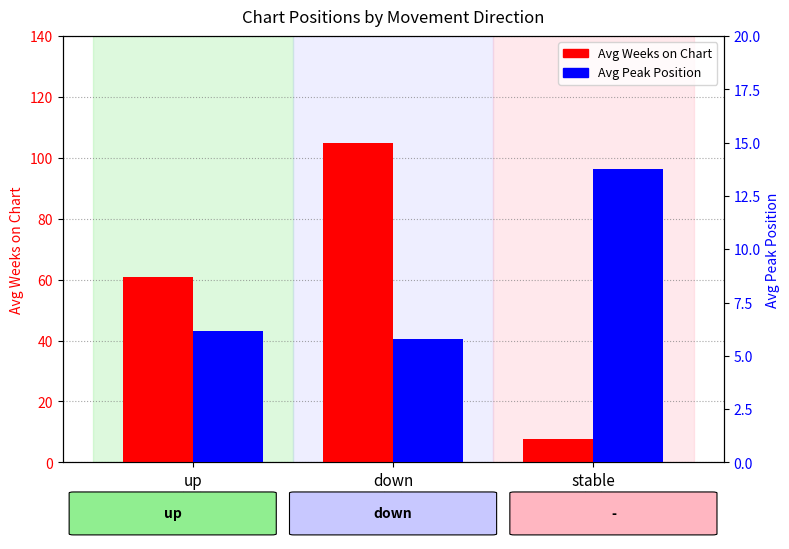

Reading left to right, transcribe all the data shown in this chart.

Avg Weeks on Chart: 60.8	105.0	7.8
Avg Peak Position: 6.2	5.8	13.8